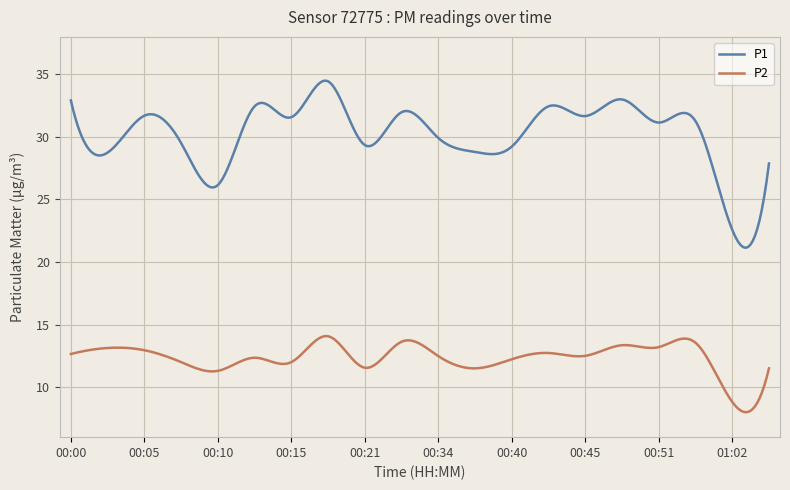

True or false: P1 and P2 cross at least once.

False